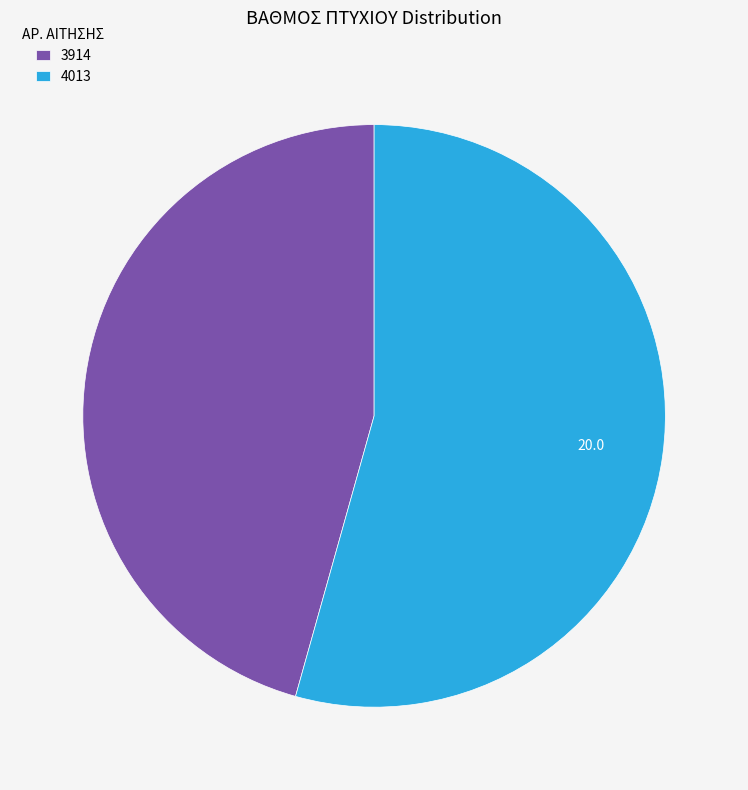

Do 3914 and 4013 together represent more than half of the pie?

Yes